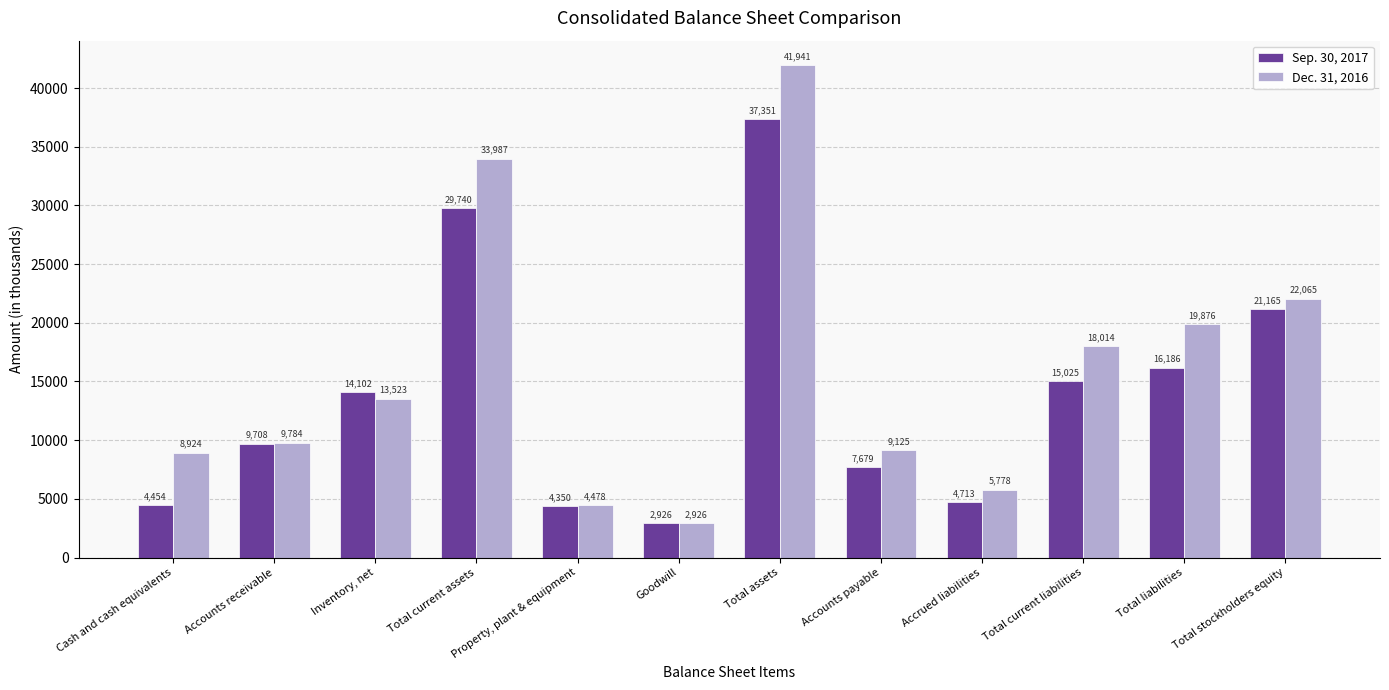

What is the difference between the second highest and minimum values in the Dec. 31, 2016 series?

31061